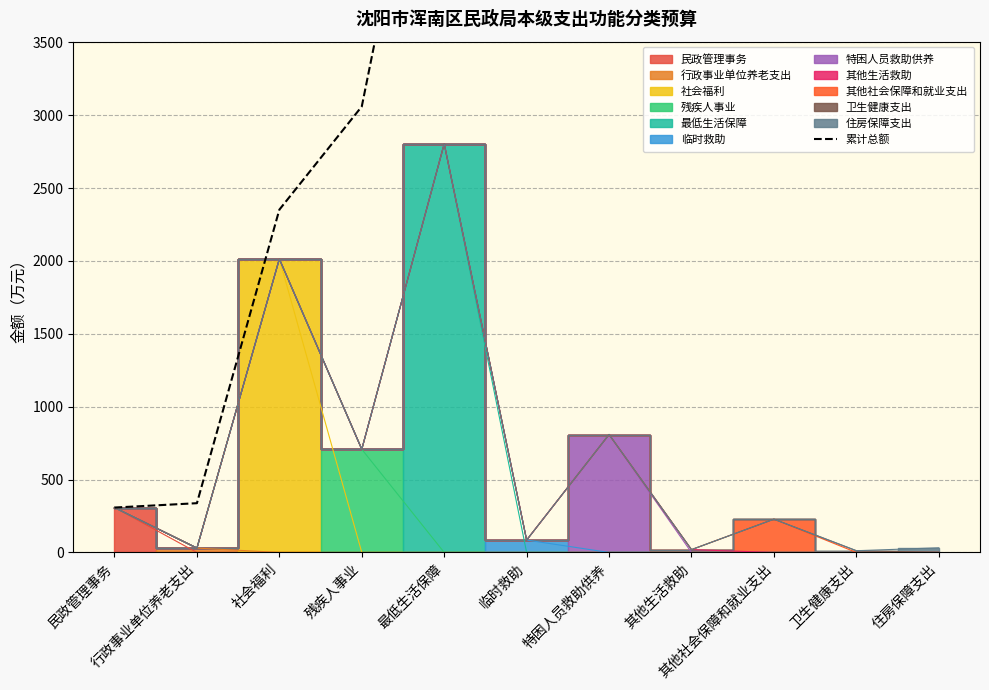

Does the chart display data point markers on the line(s)?

No